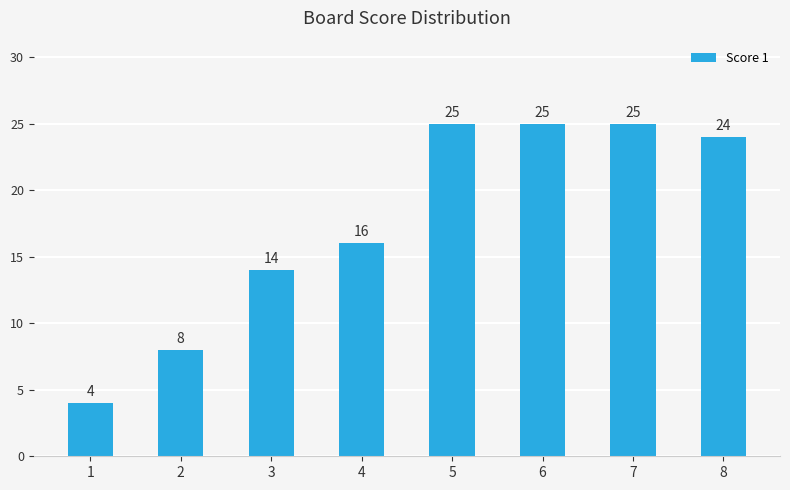

At which label does the data first exceed 24?

5